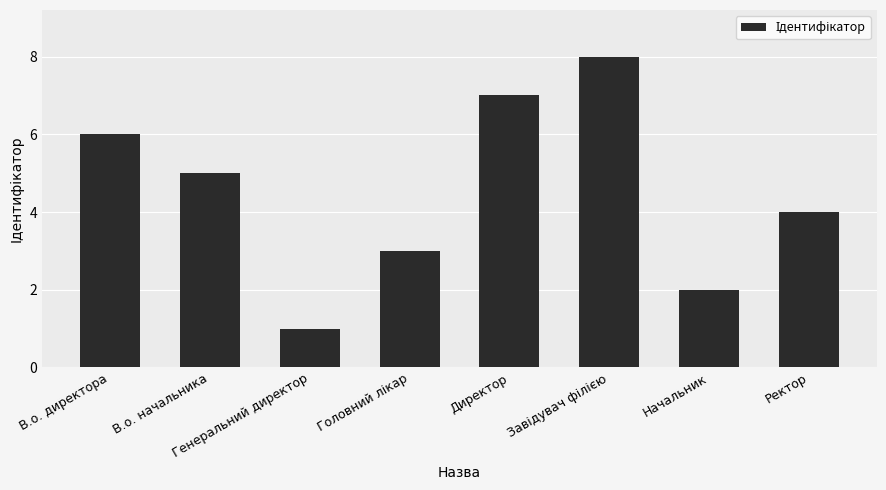

What is the sum of the values at Ректор and Генеральний директор?

5